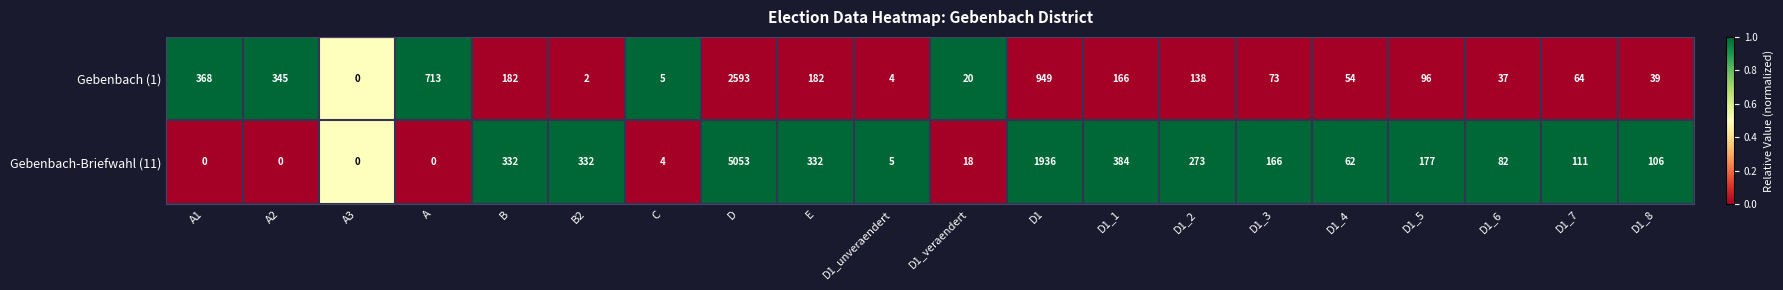

Between E and D1_3, which series saw the biggest shift?

Gebenbach-Briefwahl (11)